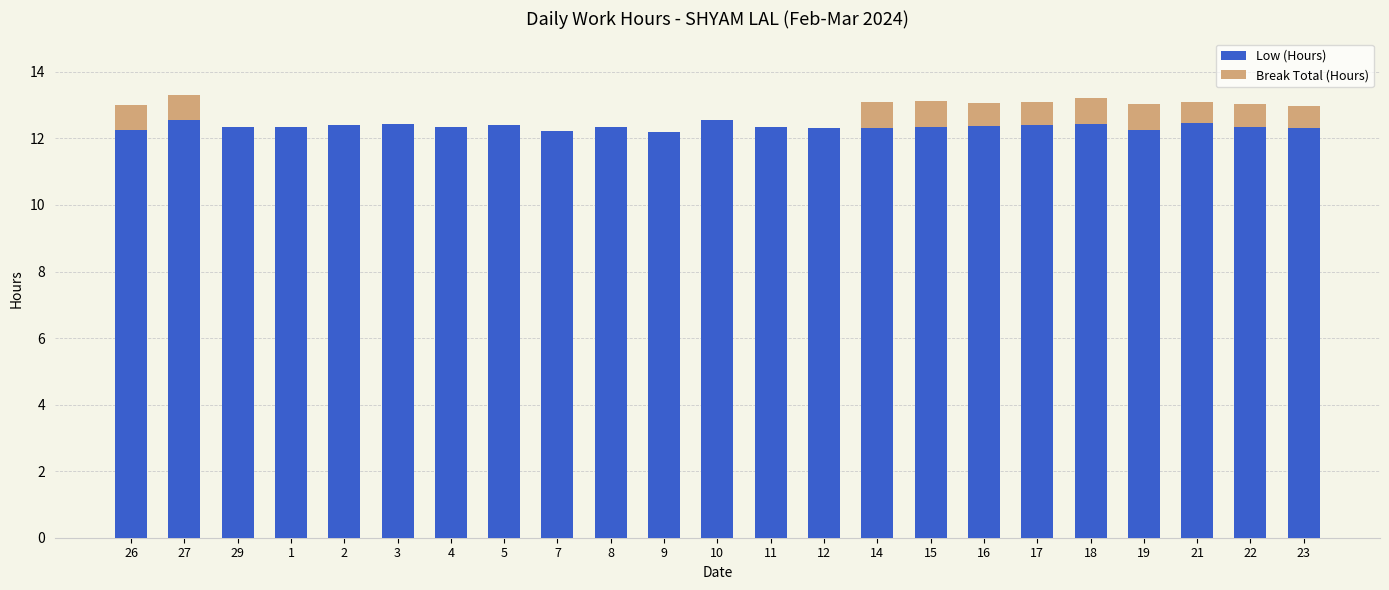

Does the chart contain stacked bars?

Yes